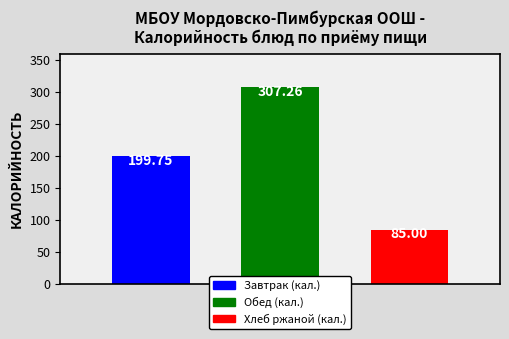

What is the average value?

197.3